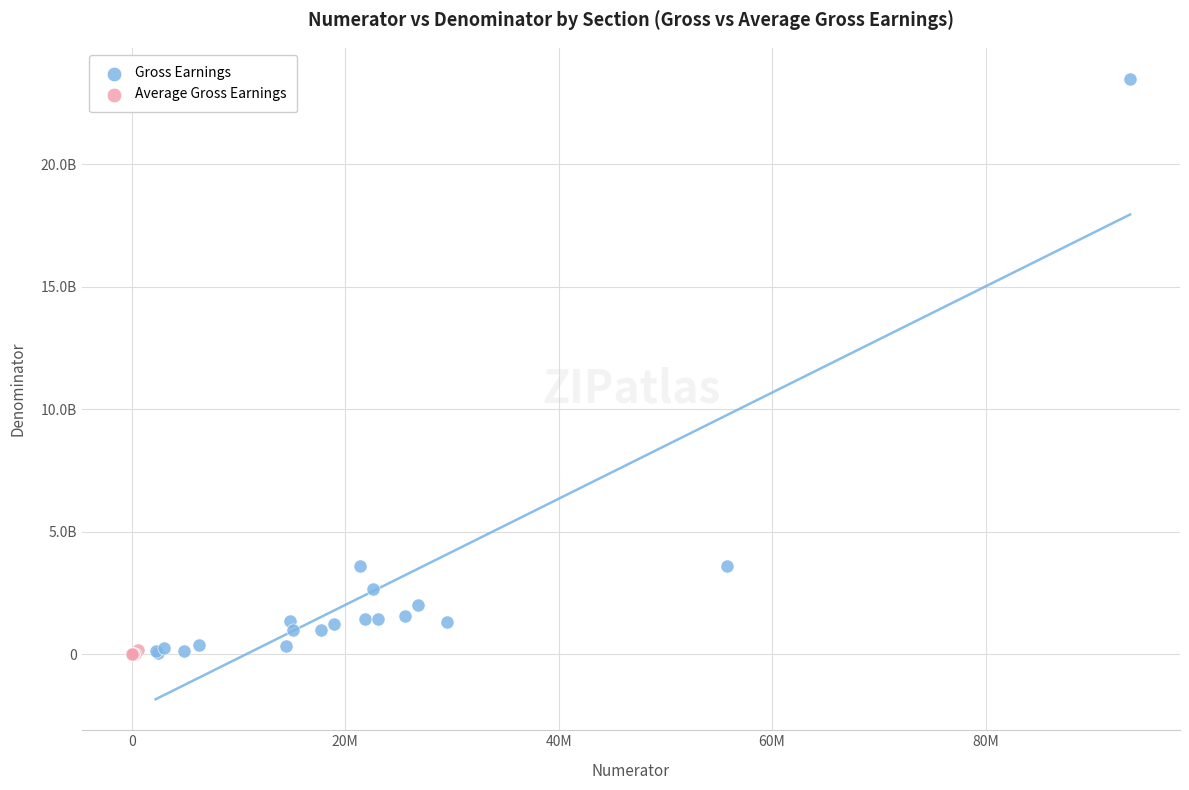

Which series contains the highest Y value?

Gross Earnings